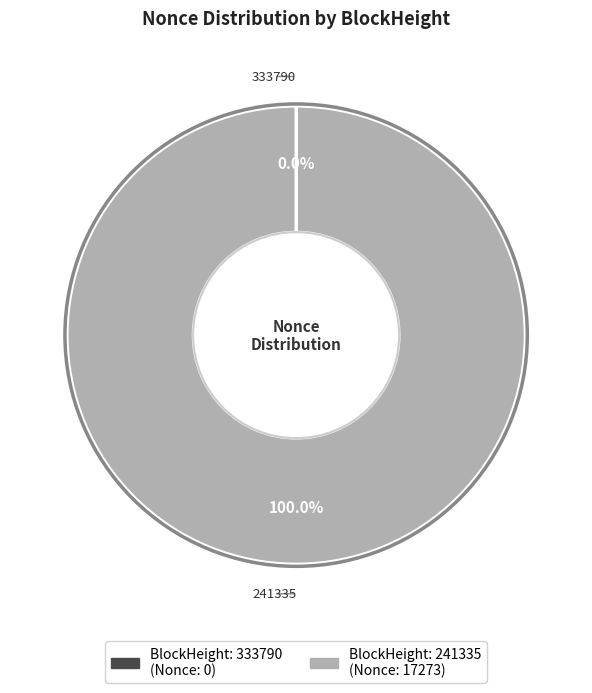

Is there any slice that represents more than half of the pie?

Yes